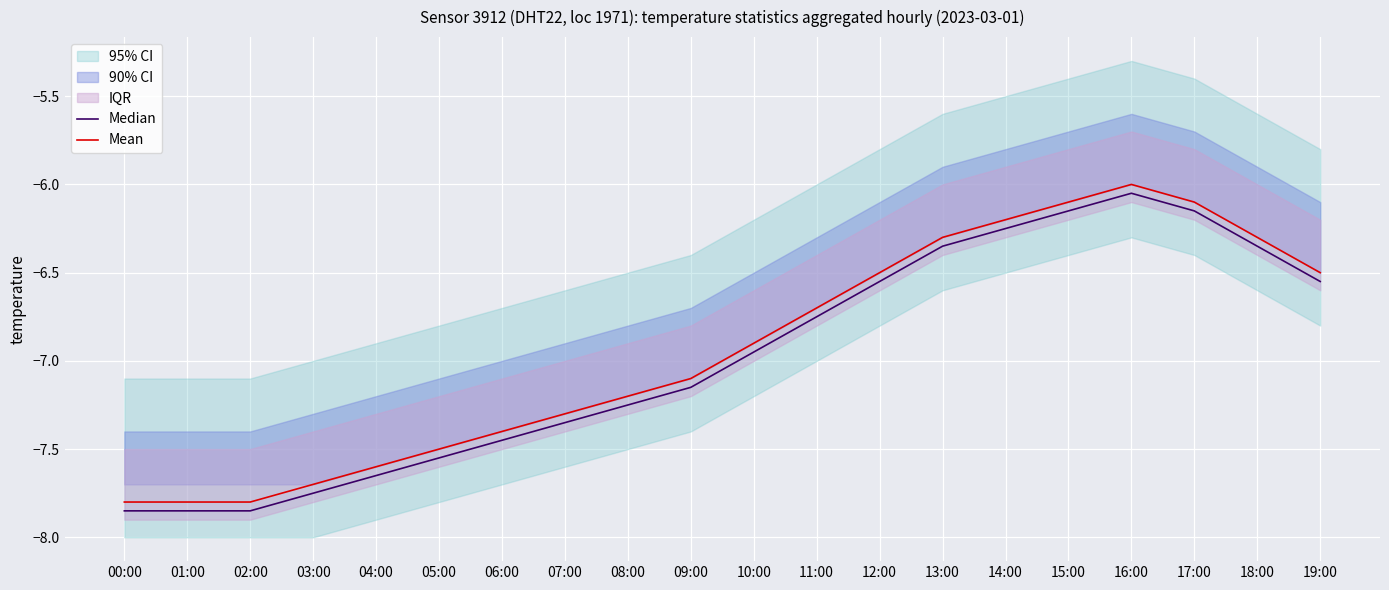

What is the approximate value of Median at 03:00?

-7.8